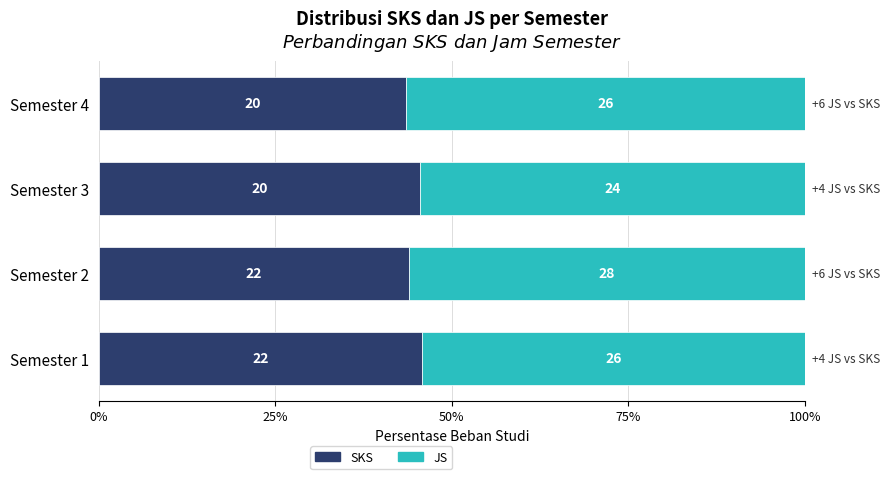

How many SKS values are between 44 and 45?

1